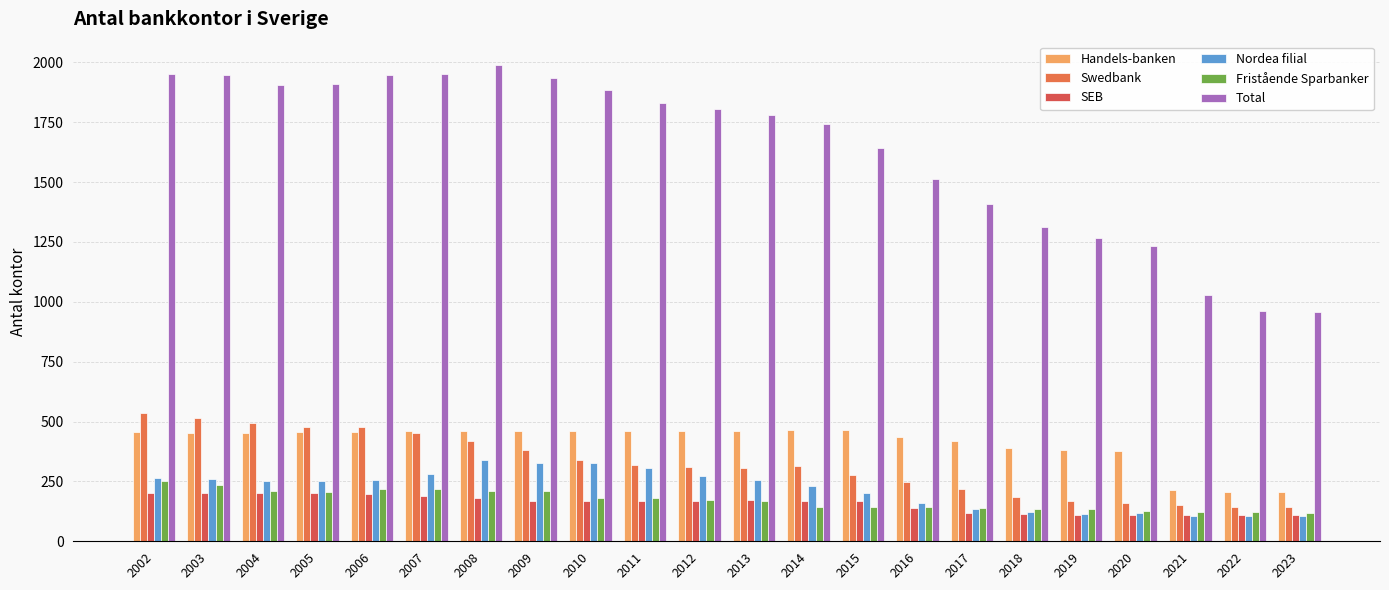

Which category has the highest value in the Fristående Sparbanker series?

2002